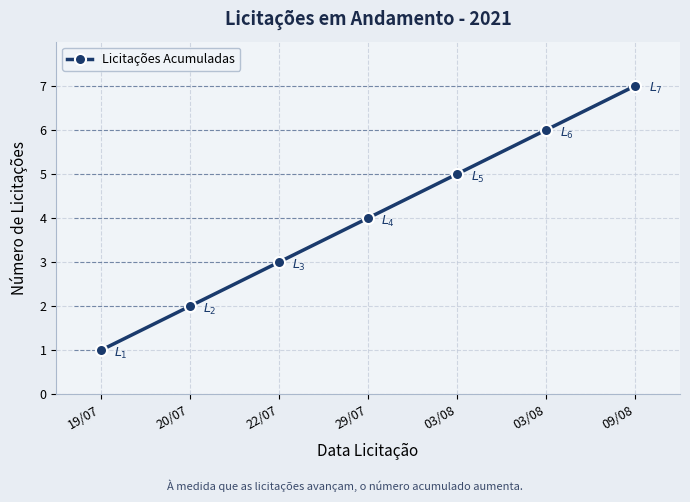

What is the difference between the values at 09/08 and 29/07?

3